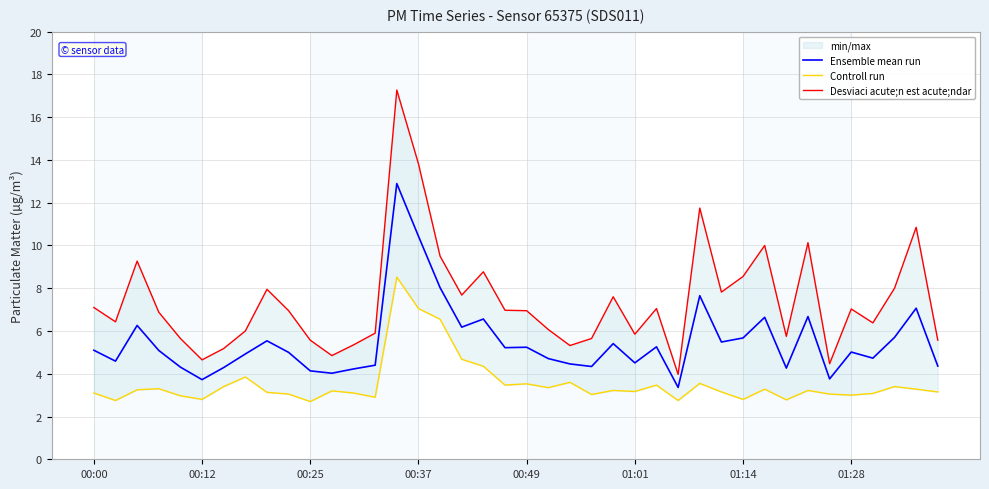

True or false: Controll run and Ensemble mean run cross at least once.

False